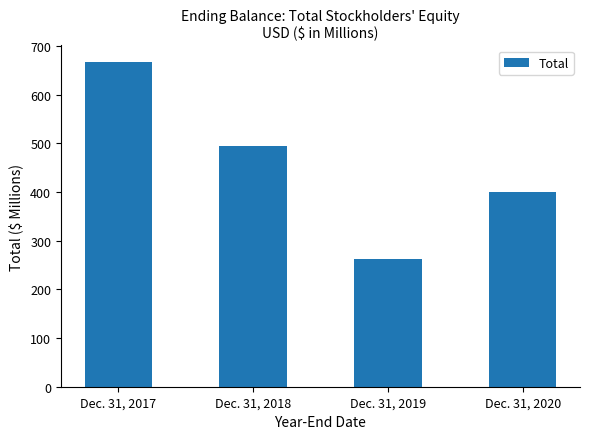

What is the ratio of the value at Dec. 31, 2019 to the value at Dec. 31, 2020?

0.7